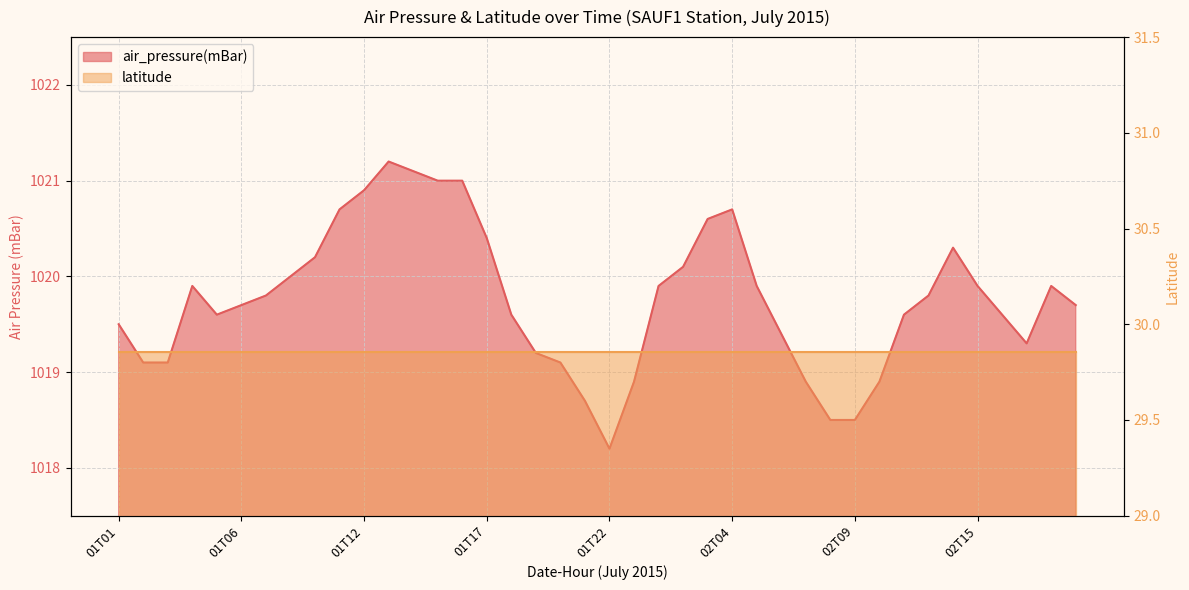

Reading right to left, extract all data points from this chart.

02T20=1019.7	02T19=1019.9	02T18=1019.3	02T17=1019.6	02T15=1019.9	02T14=1020.3	02T12=1019.8	02T11=1019.6	02T10=1018.9	02T09=1018.5	02T08=1018.5	02T07=1018.9	02T06=1019.4	02T05=1019.9	02T04=1020.7	02T03=1020.6	02T02=1020.1	02T01=1019.9	02T00=1018.9	01T22=1018.2	01T21=1018.7	01T20=1019.1	01T19=1019.2	01T18=1019.6	01T17=1020.4	01T16=1021.0	01T15=1021.0	01T14=1021.1	01T13=1021.2	01T12=1020.9	01T11=1020.7	01T10=1020.2	01T09=1020.0	01T08=1019.8	01T06=1019.7	01T05=1019.6	01T04=1019.9	01T03=1019.1	01T02=1019.1	01T01=1019.5